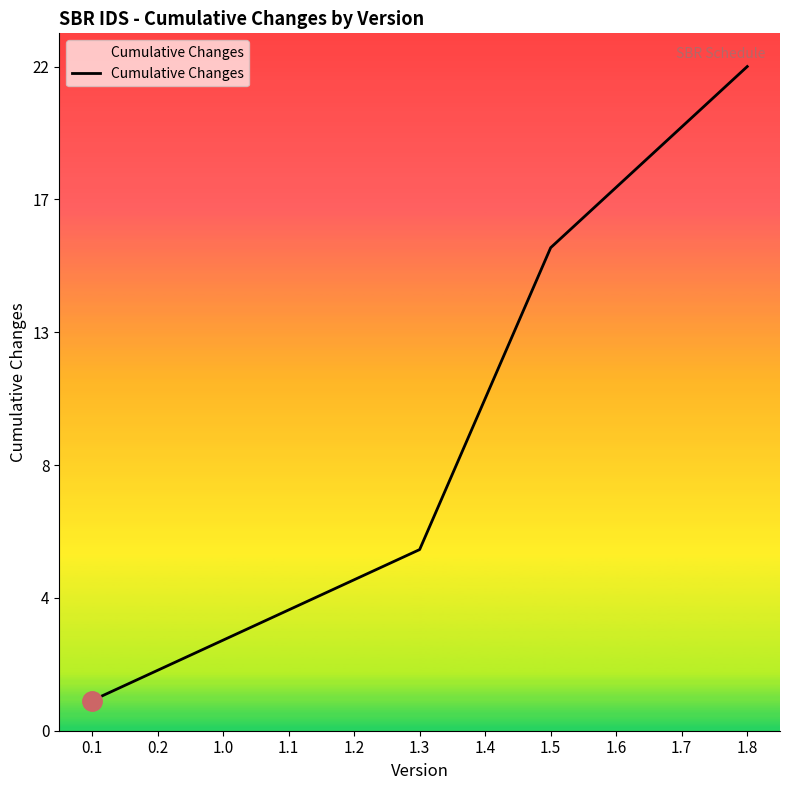

Is this an area chart (filled region under the line)?

No